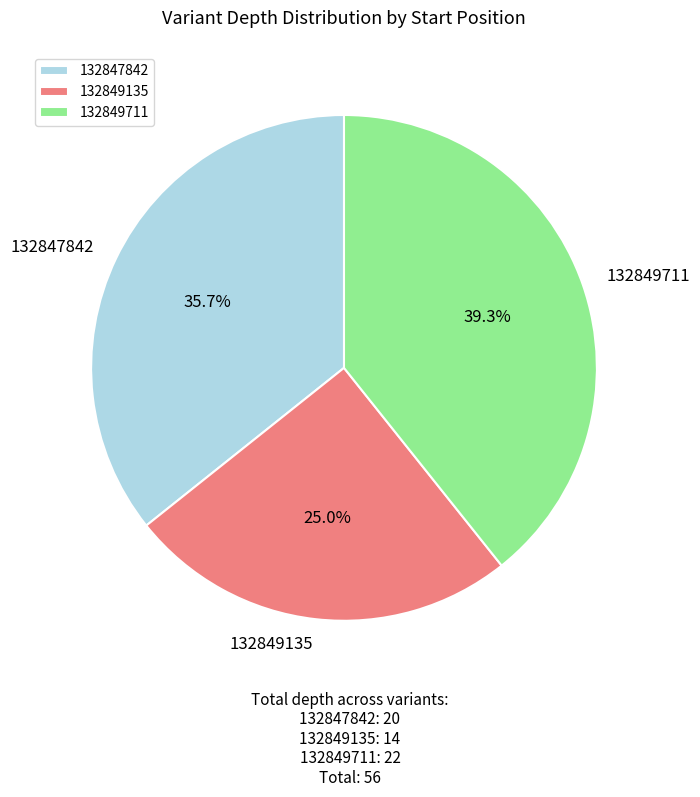

Is it true that 132847842 is 43% of the pie?

False